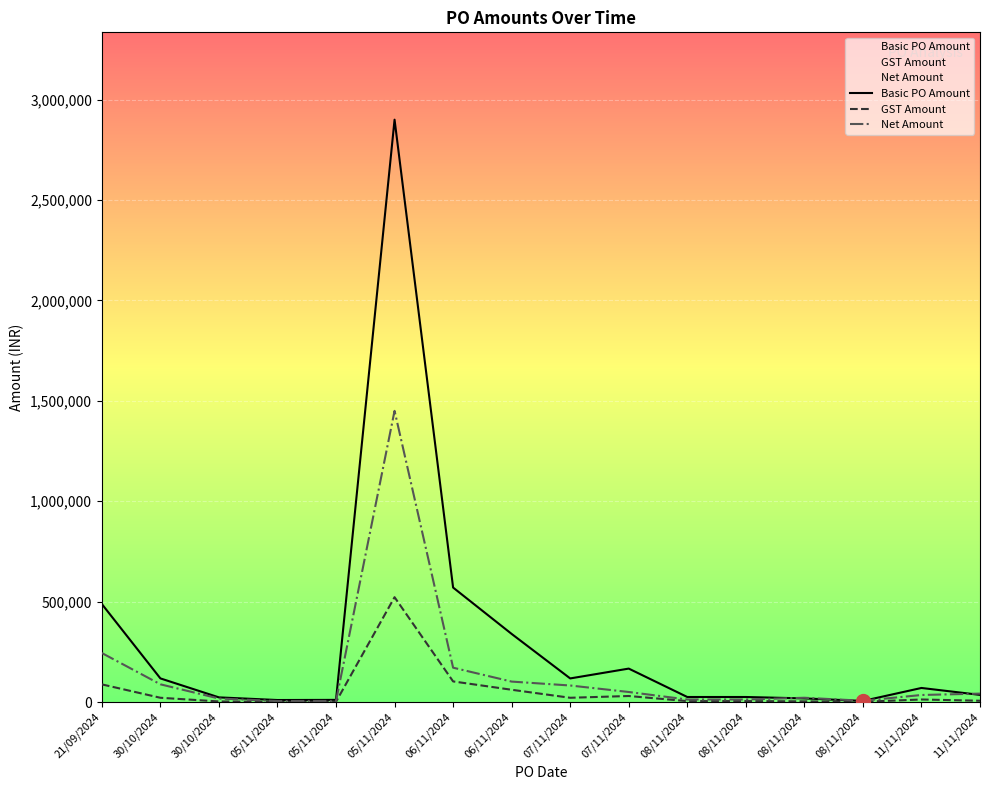

Where is the first local maximum for GST Amount?

05/11/2024